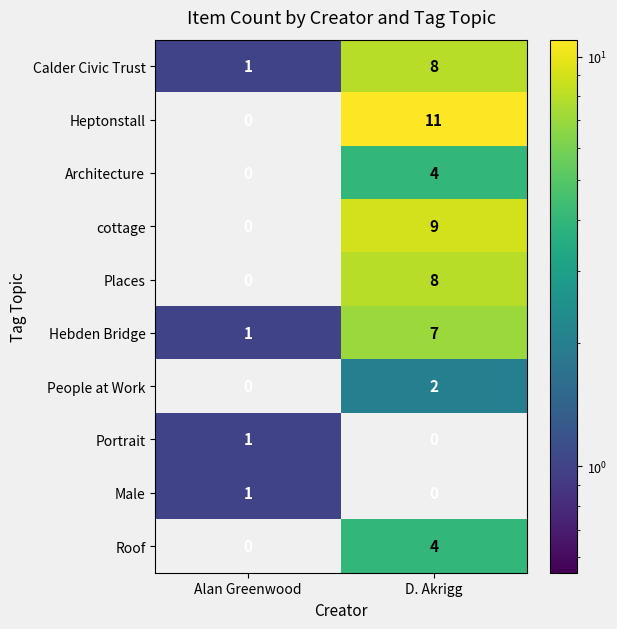

Where is Portrait nearest to the value 0?

D. Akrigg